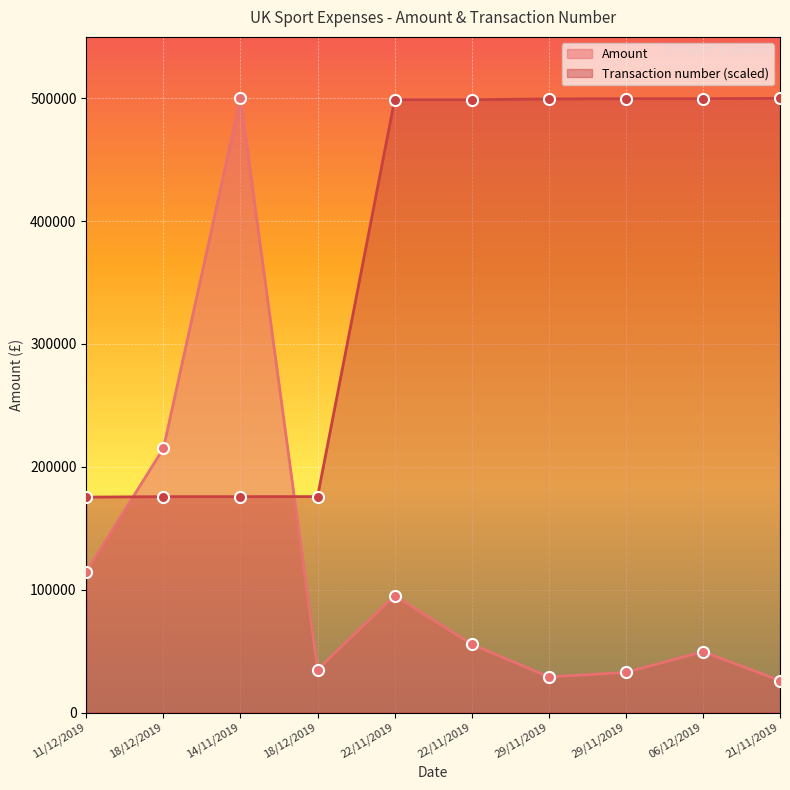

Between 18/12/2019 and 21/11/2019, which is larger?

18/12/2019